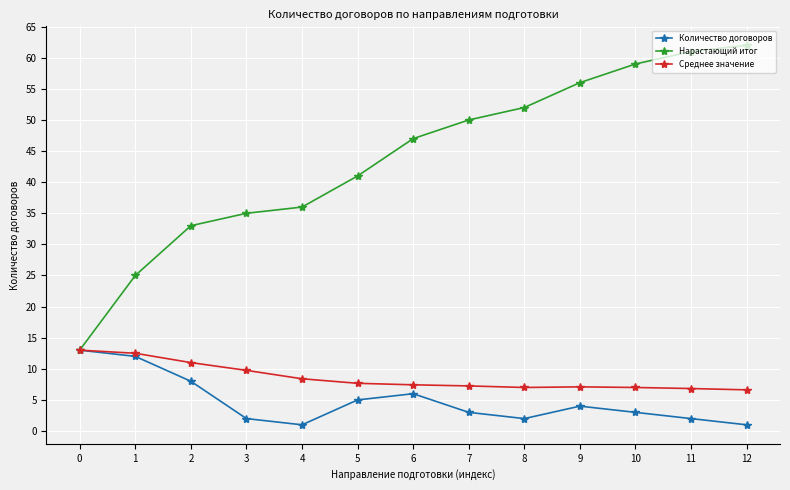

At how many categories does at least one series exceed 51?

5